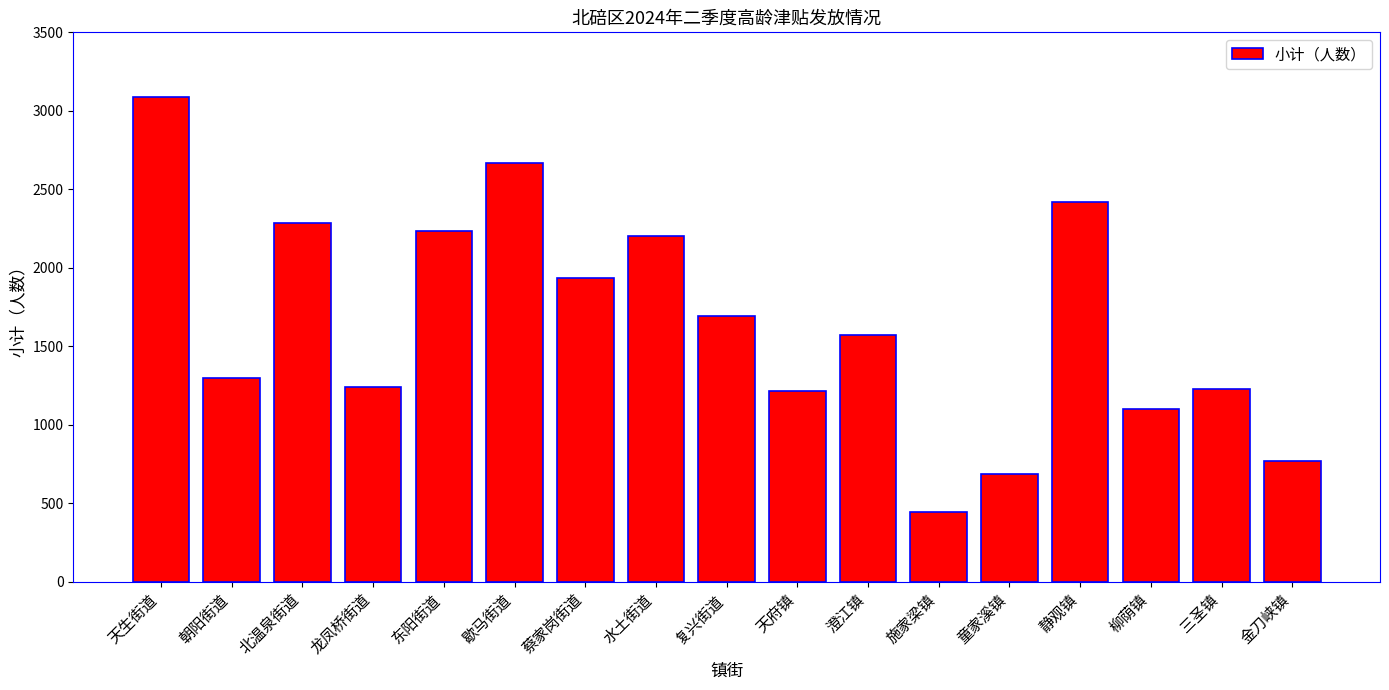

Between 复兴街道 and 三圣镇, which is larger?

复兴街道